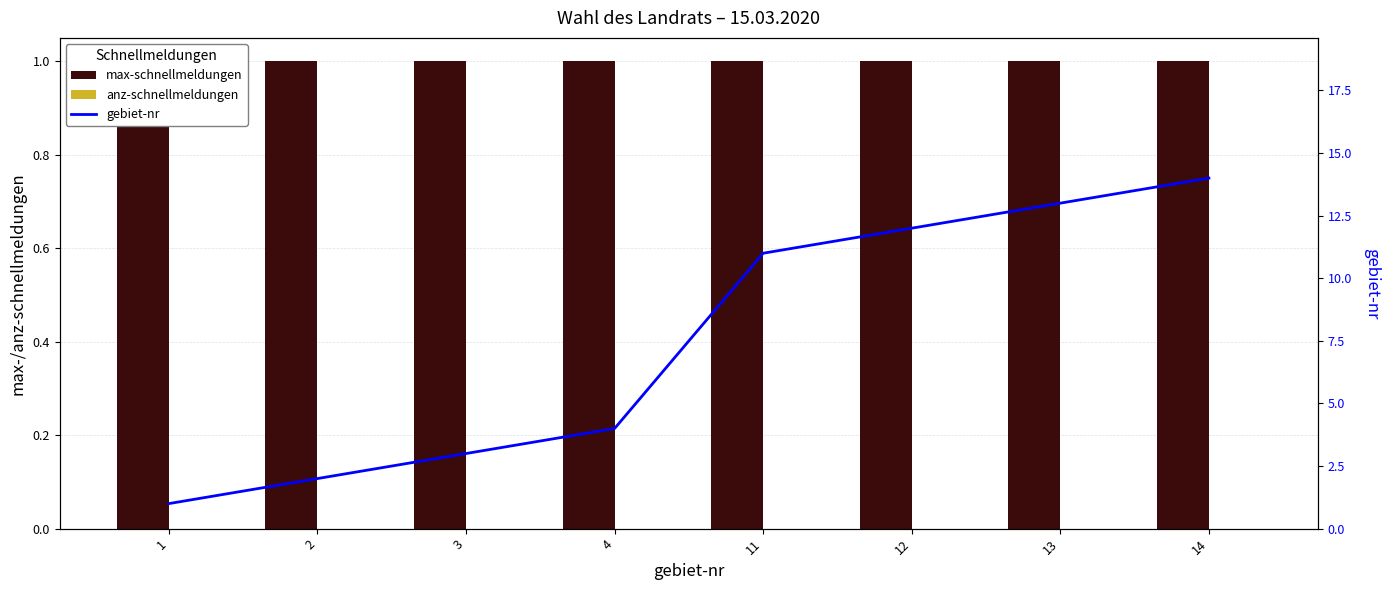

What is the spread (max minus min) of values at 14?

14